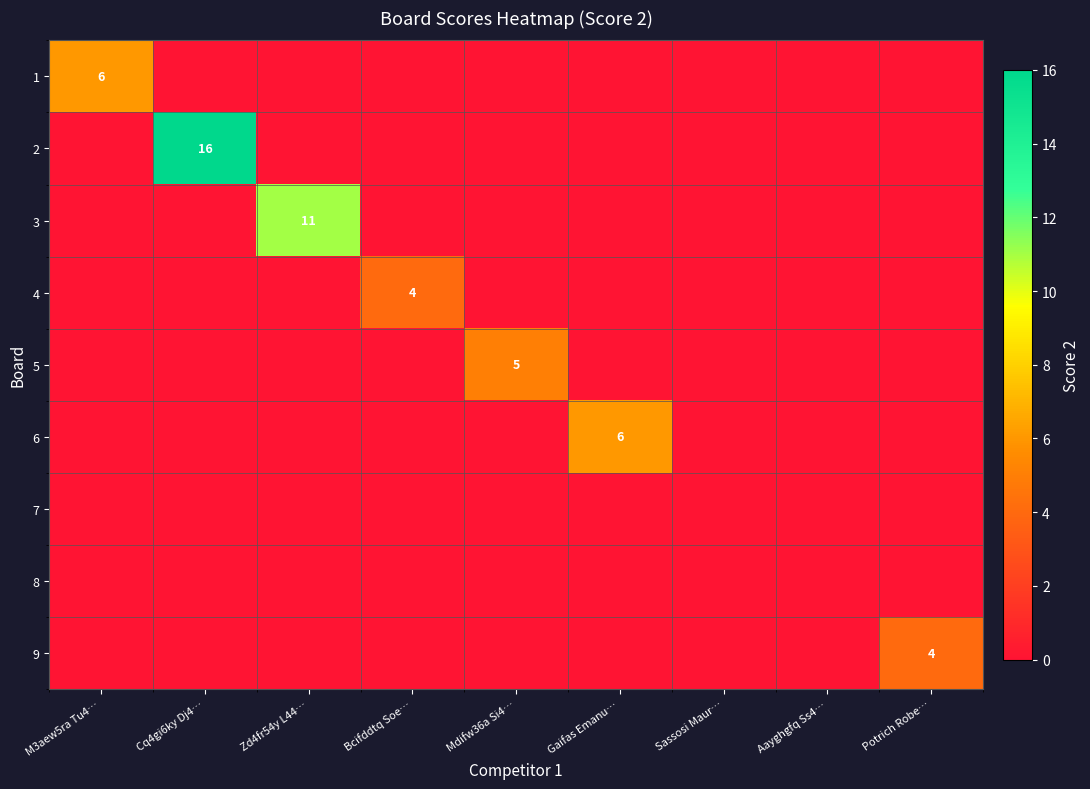

The value of 1 at M3aew5ra Tu4… is 6. True or false?

True